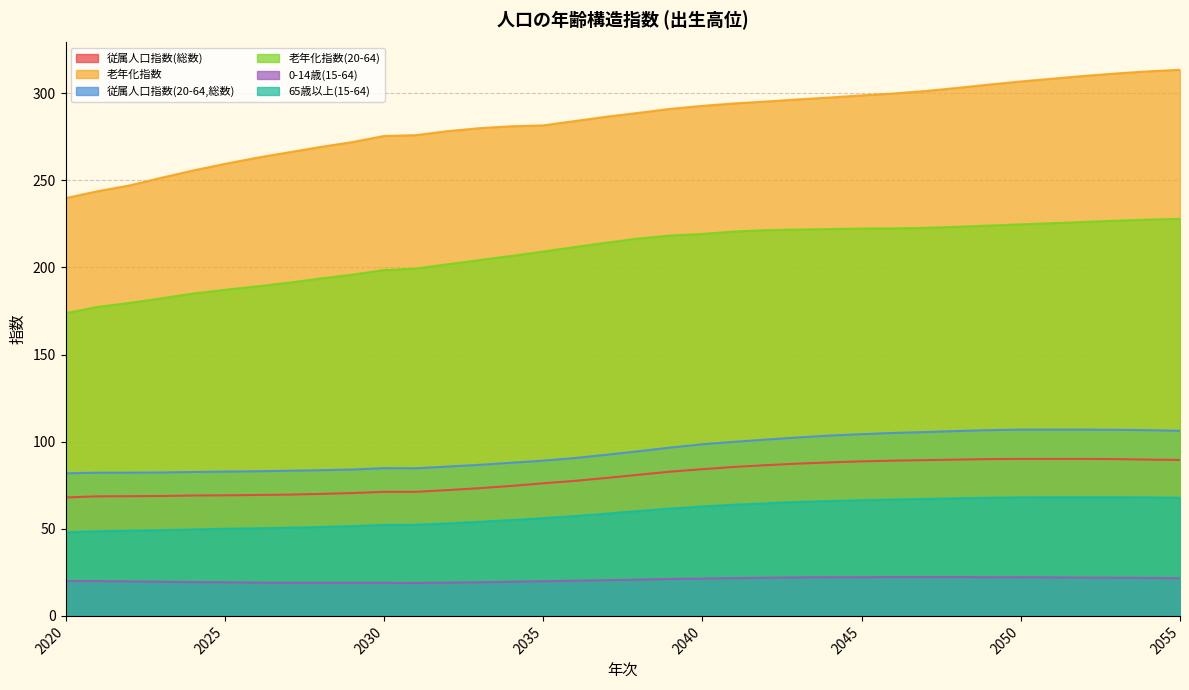

What is the sum of all 0-14歳(15-64) values?

744.9